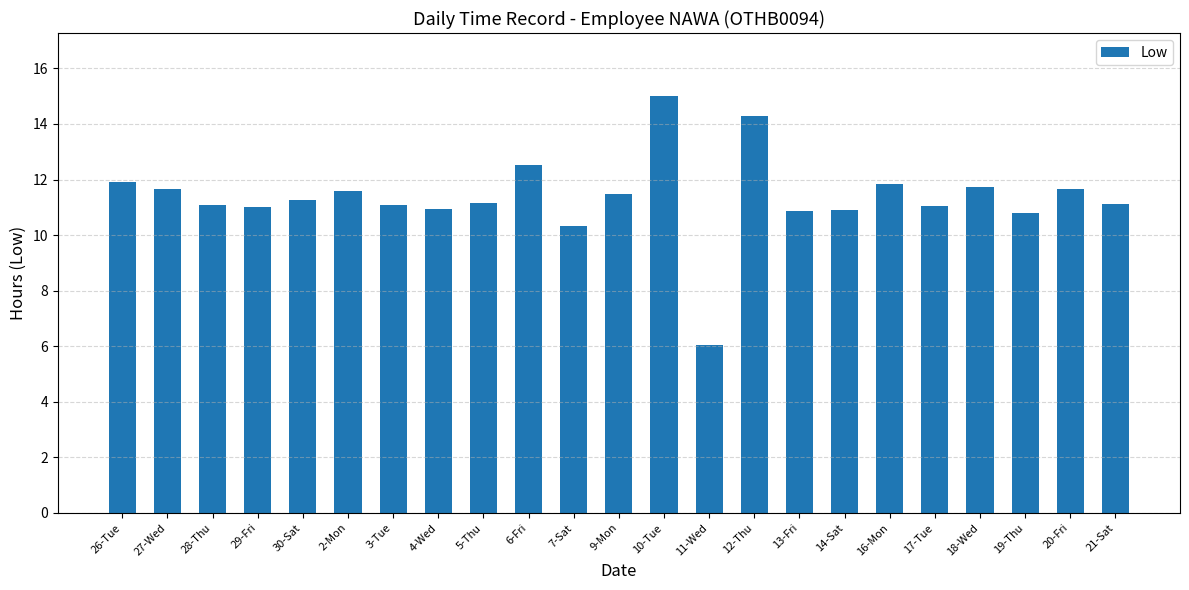

Which has a higher value, 13-Fri or 6-Fri?

6-Fri